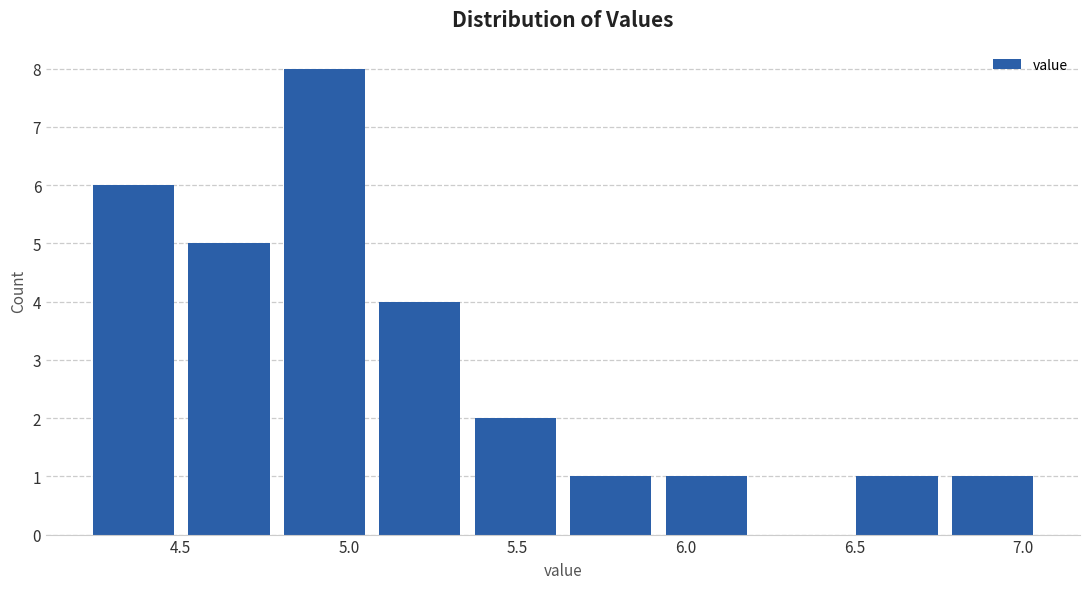

Over which range of the x-axis is the bar tallest?

4.80 to 5.05